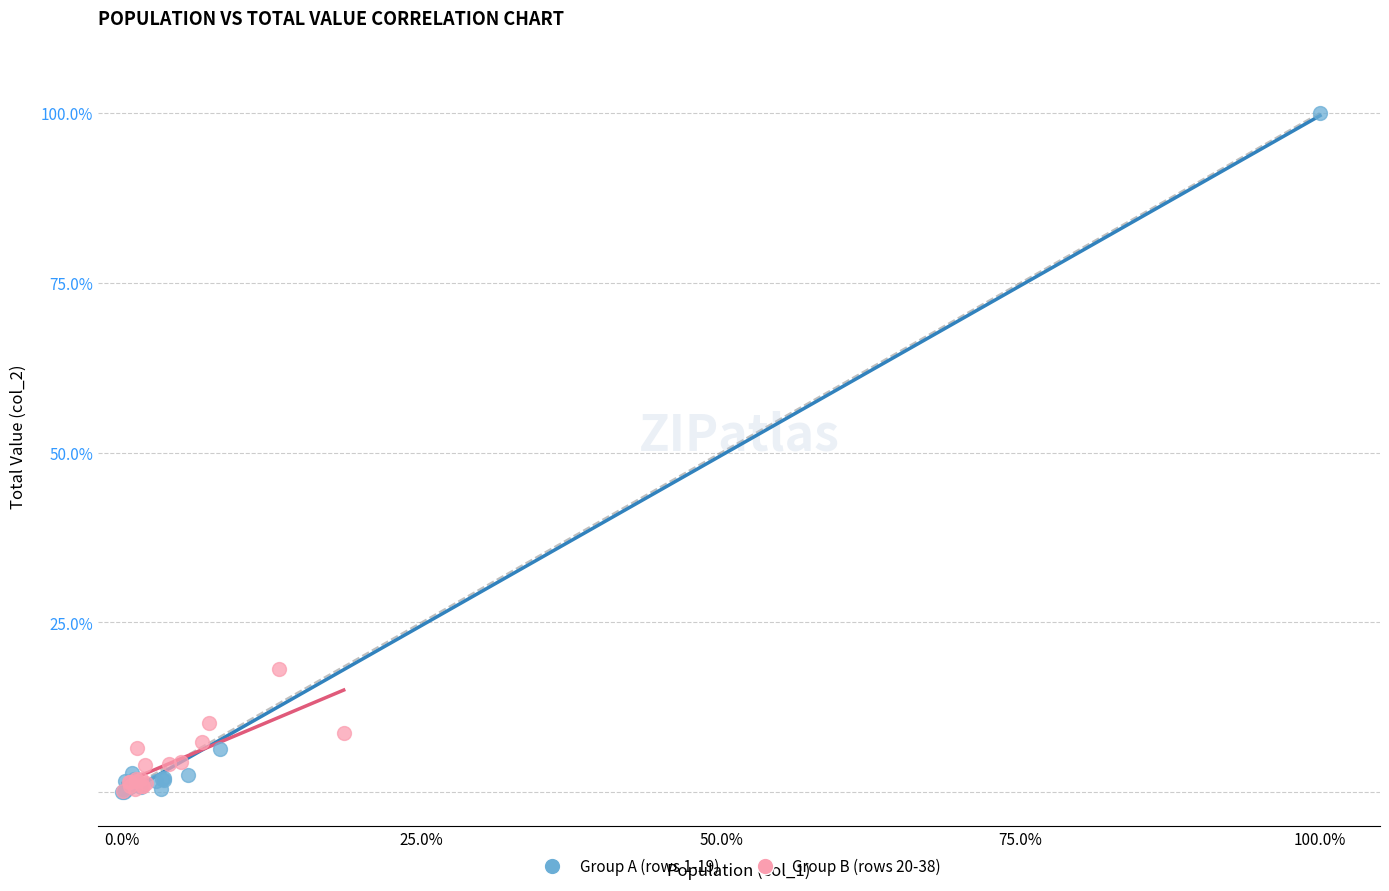

Which series contains the highest Y value?

Group A (rows 1-19)